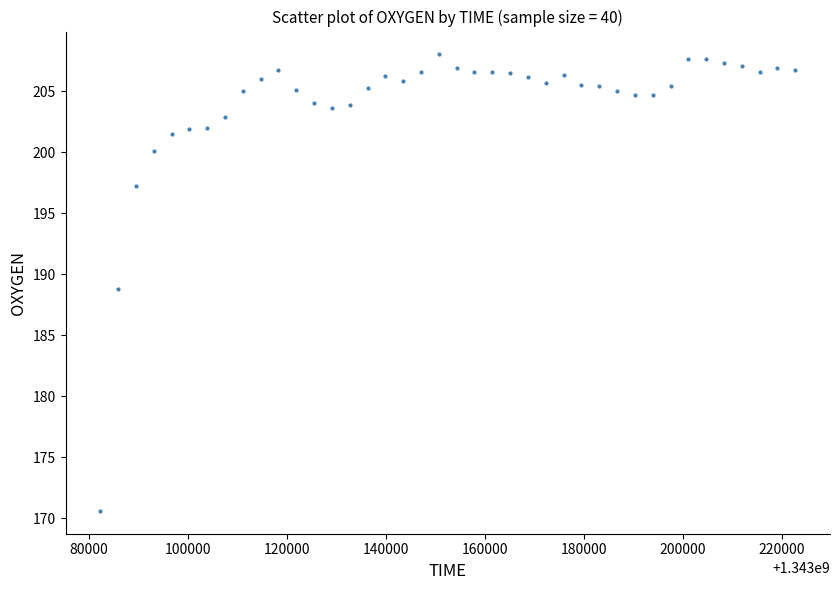

What is the range of X values (max minus min)?

140396.0